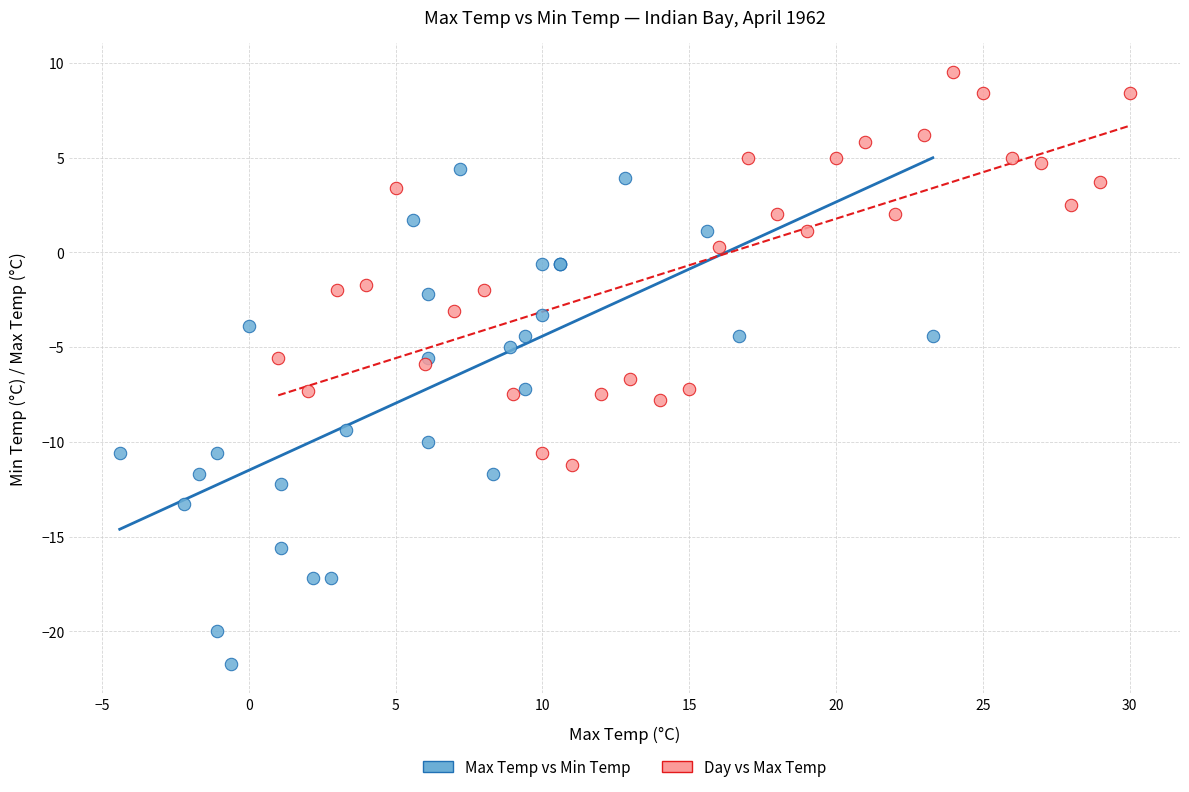

Which series reaches the minimum Y coordinate?

Max Temp vs Min Temp